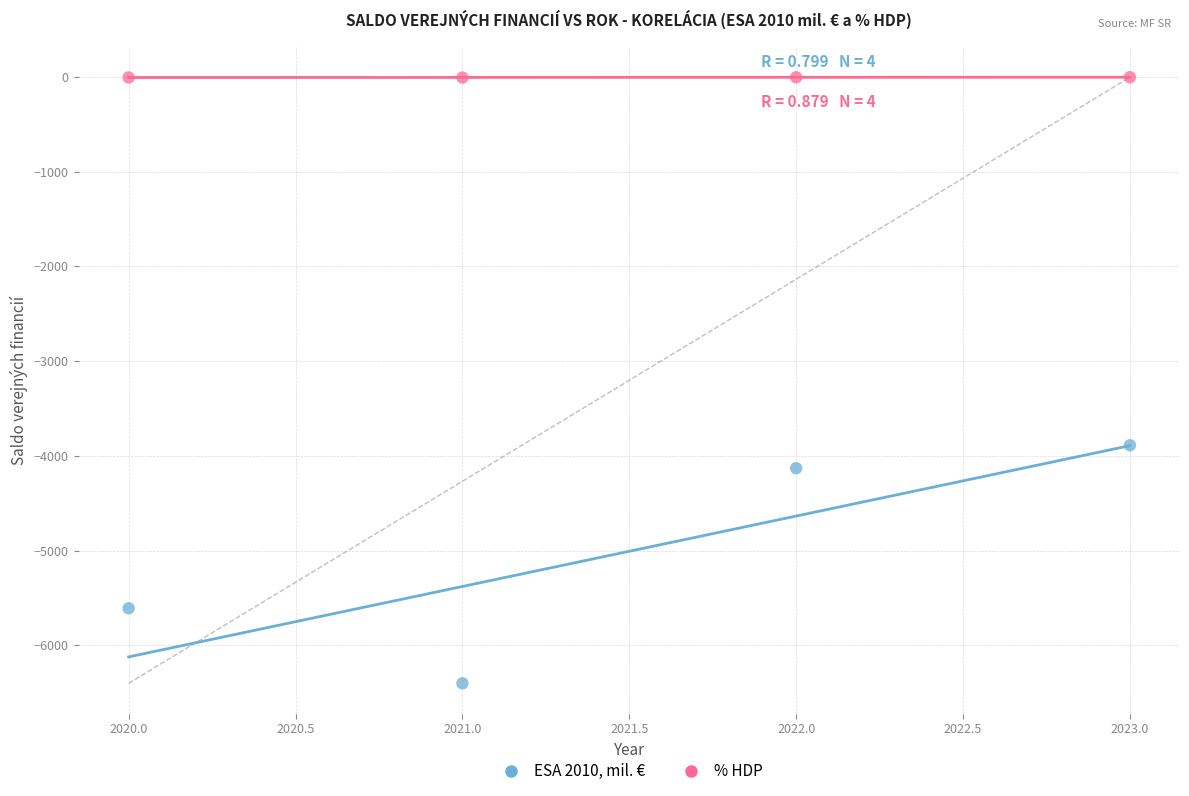

Across all data points, what is the range of Y values (max minus min)?

6397.4